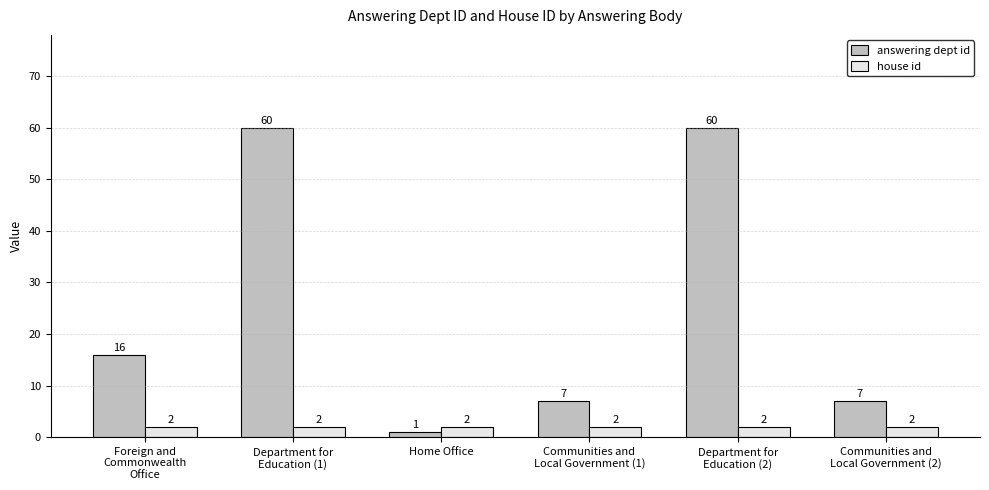

List the series in order of their overall mean, lowest first.

house id, answering dept id